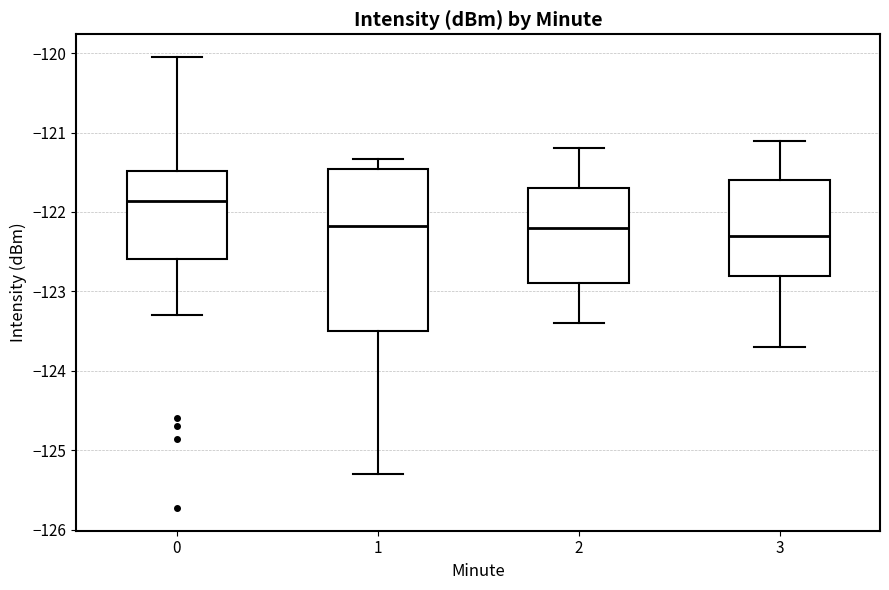

Which box is the tallest, from its lower edge to its upper edge?

1